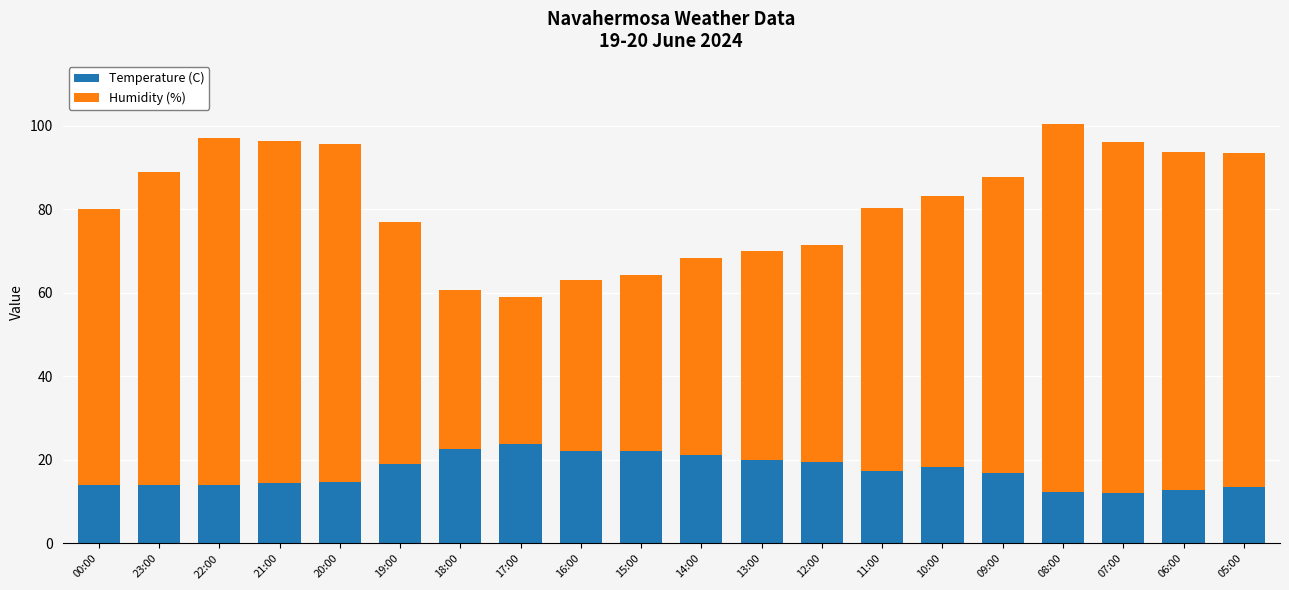

What is the lowest value of the Temperature (C) series?

12.1